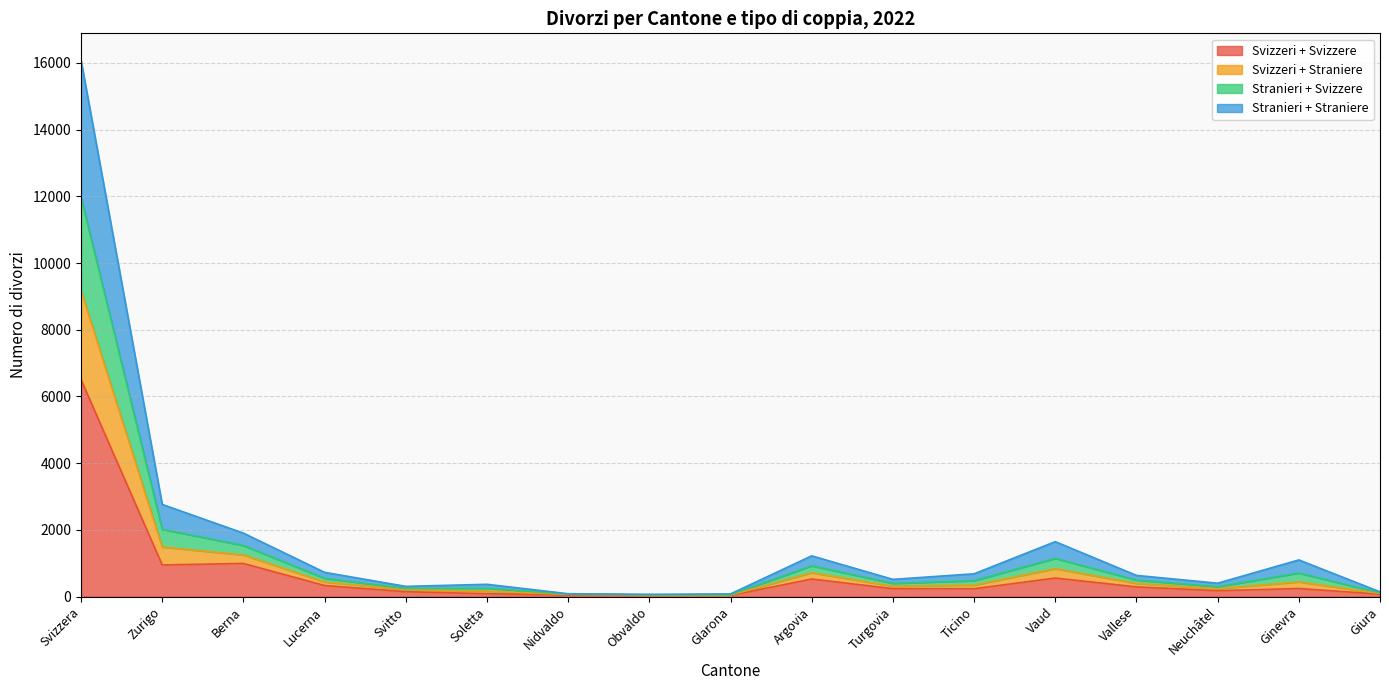

Rank the categories by Stranieri + Svizzere value from lowest to highest.

Obvaldo, Glarona, Nidvaldo, Giura, Svitto, Soletta, Neuchâtel, Turgovia, Ticino, Vallese, Lucerna, Ginevra, Argovia, Vaud, Berna, Zurigo, Svizzera